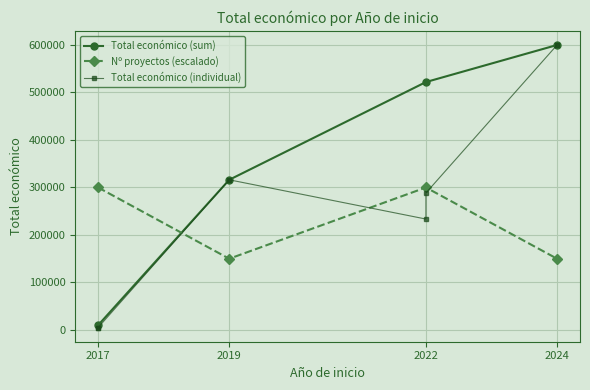

What is the maximum value shown in the chart?

599927